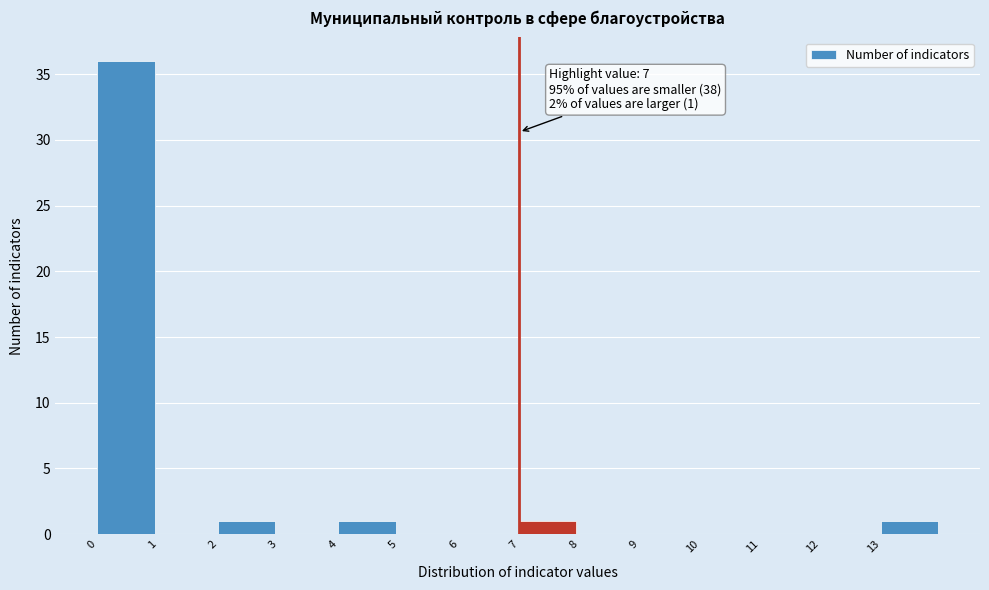

Which range on the x-axis has the tallest bar?

0 to 1